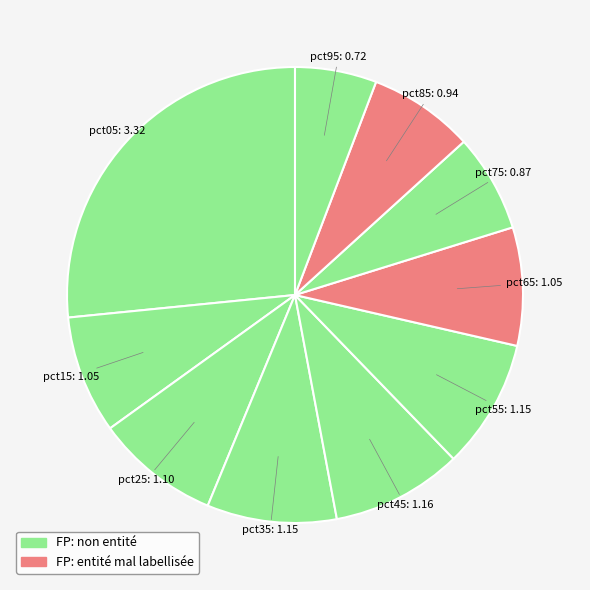

How many slices are in this pie chart?

10